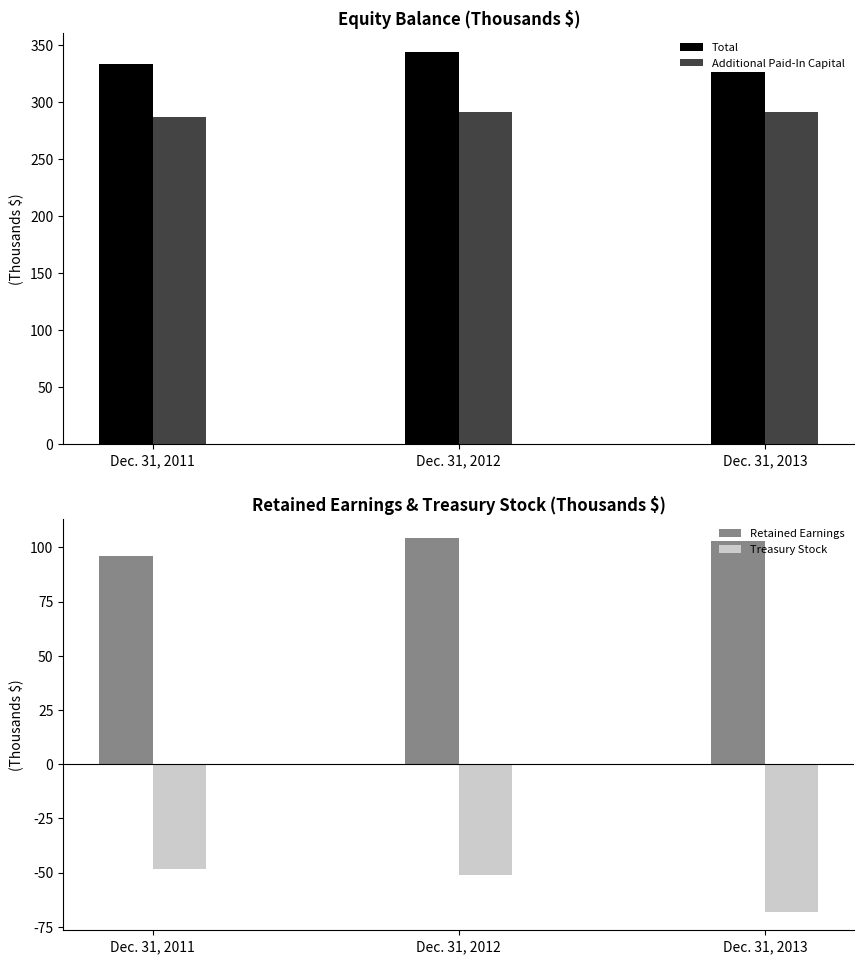

What are all the series names shown in the legend?

Total, Additional Paid-In Capital, Retained Earnings, Treasury Stock